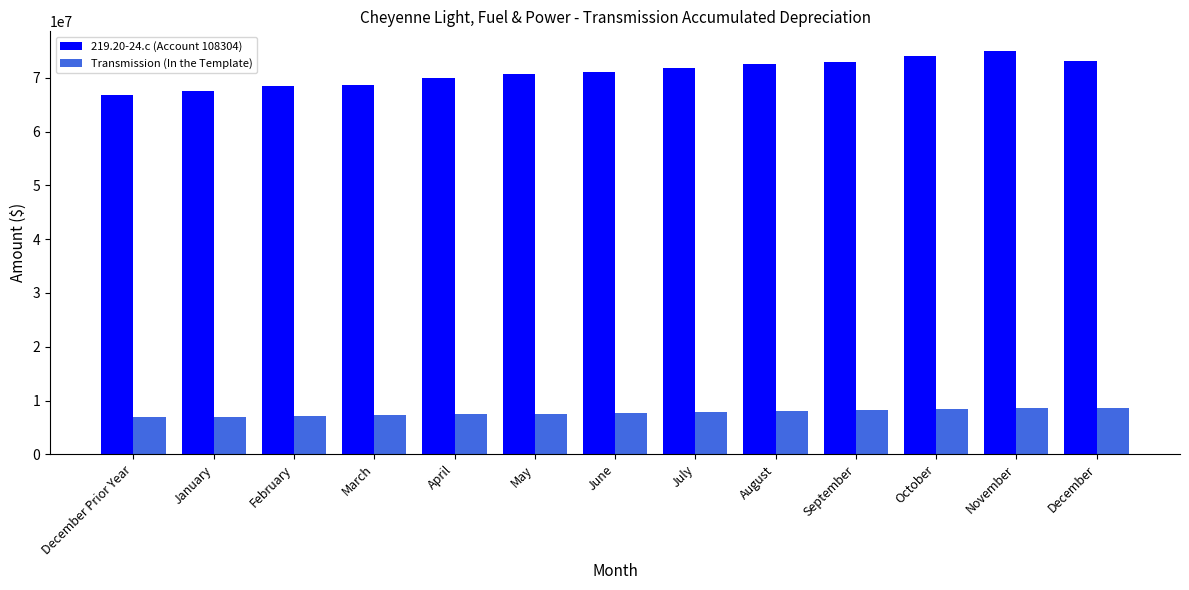

The 219.20-24.c (Account 108304) series shows 91247316.9 at February. True or false?

False